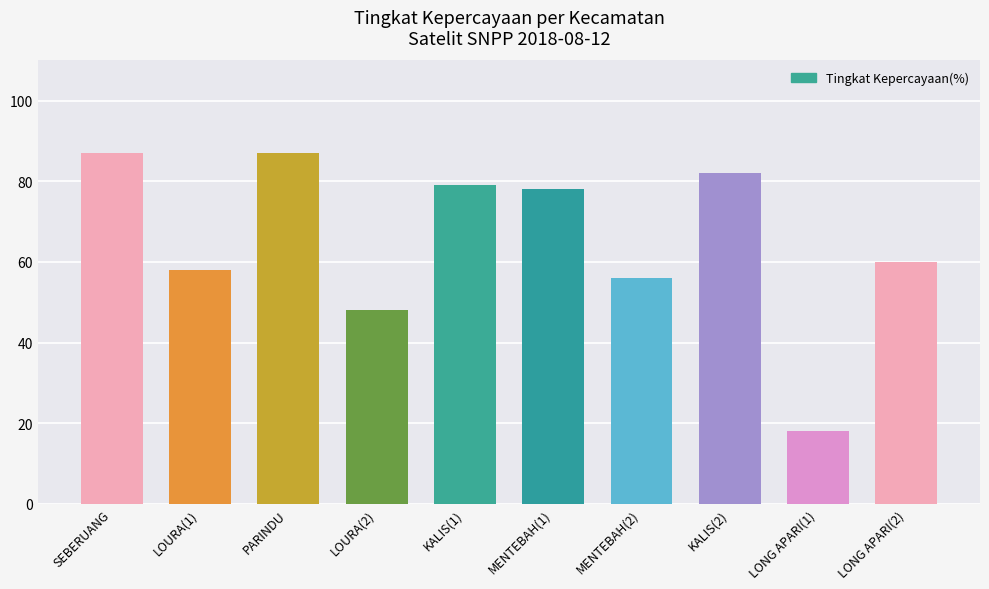

What is the ratio of the value at PARINDU to the value at SEBERUANG?

1.0